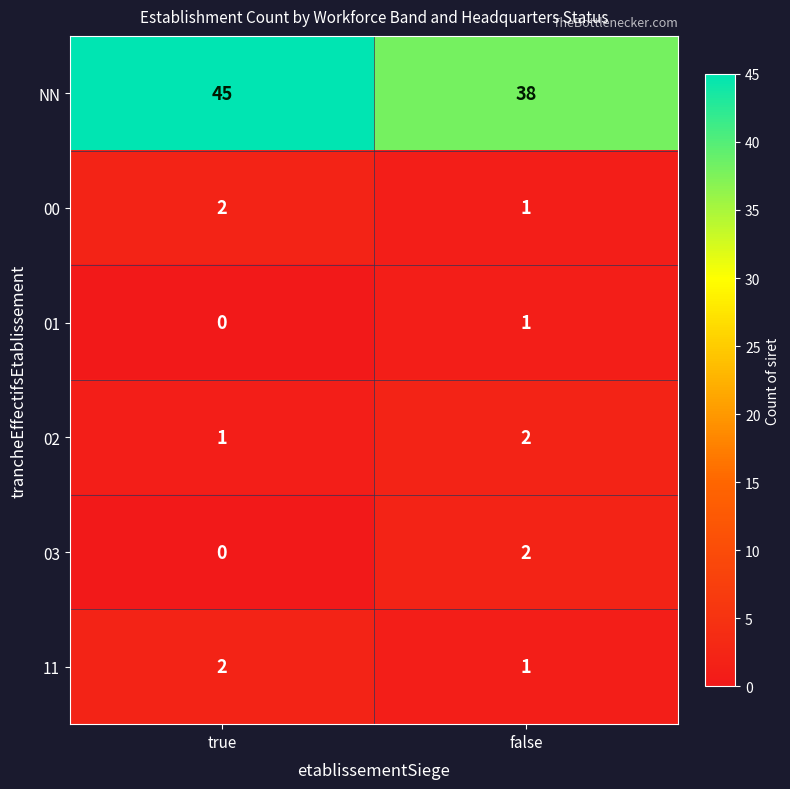

At which label is 03 closest to 1?

true